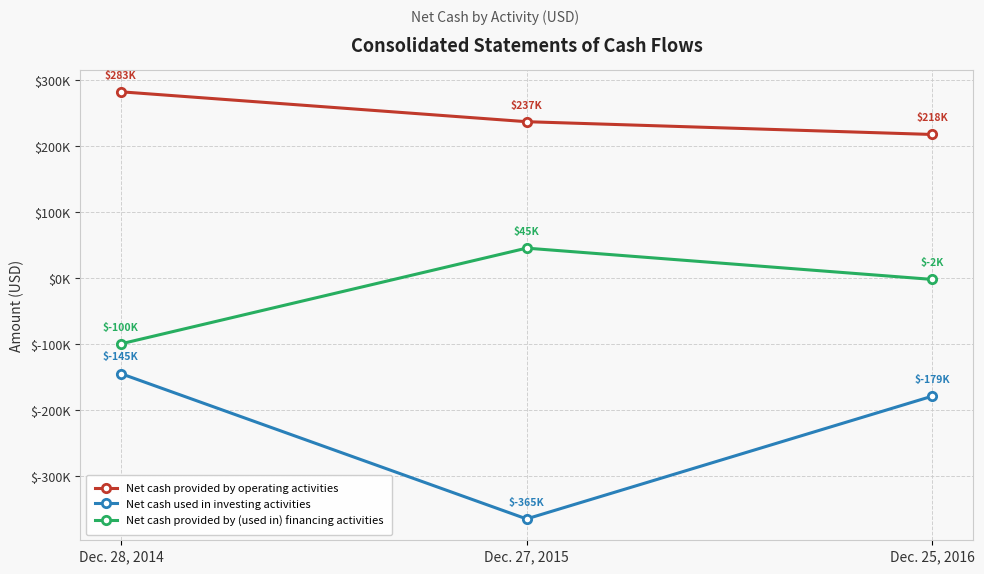

Which series has the largest total across all categories?

Net cash provided by operating activities